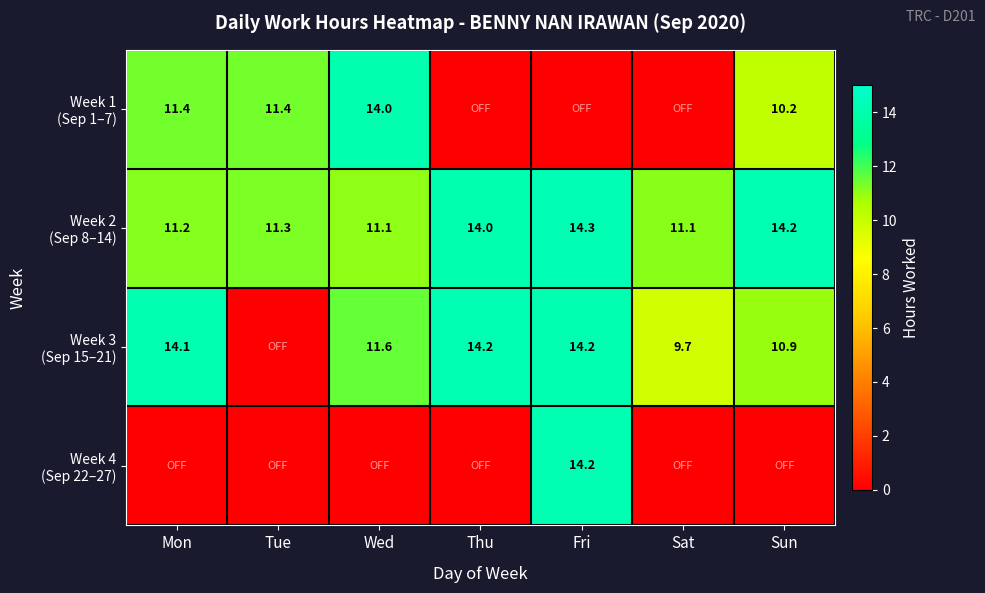

How many values in the Week 3 (Sep 15–21) series are below 11?

3